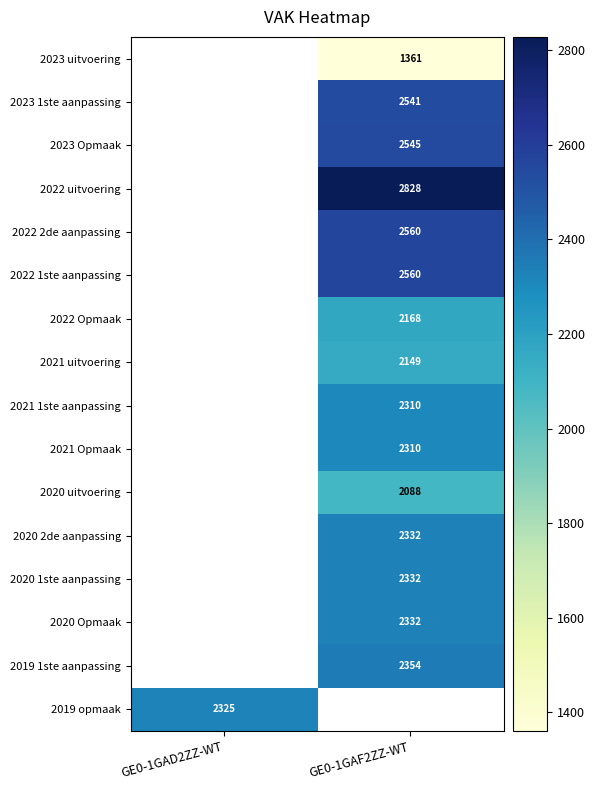

Between GE0-1GAF2ZZ-WT and GE0-1GAD2ZZ-WT, which is larger?

GE0-1GAD2ZZ-WT